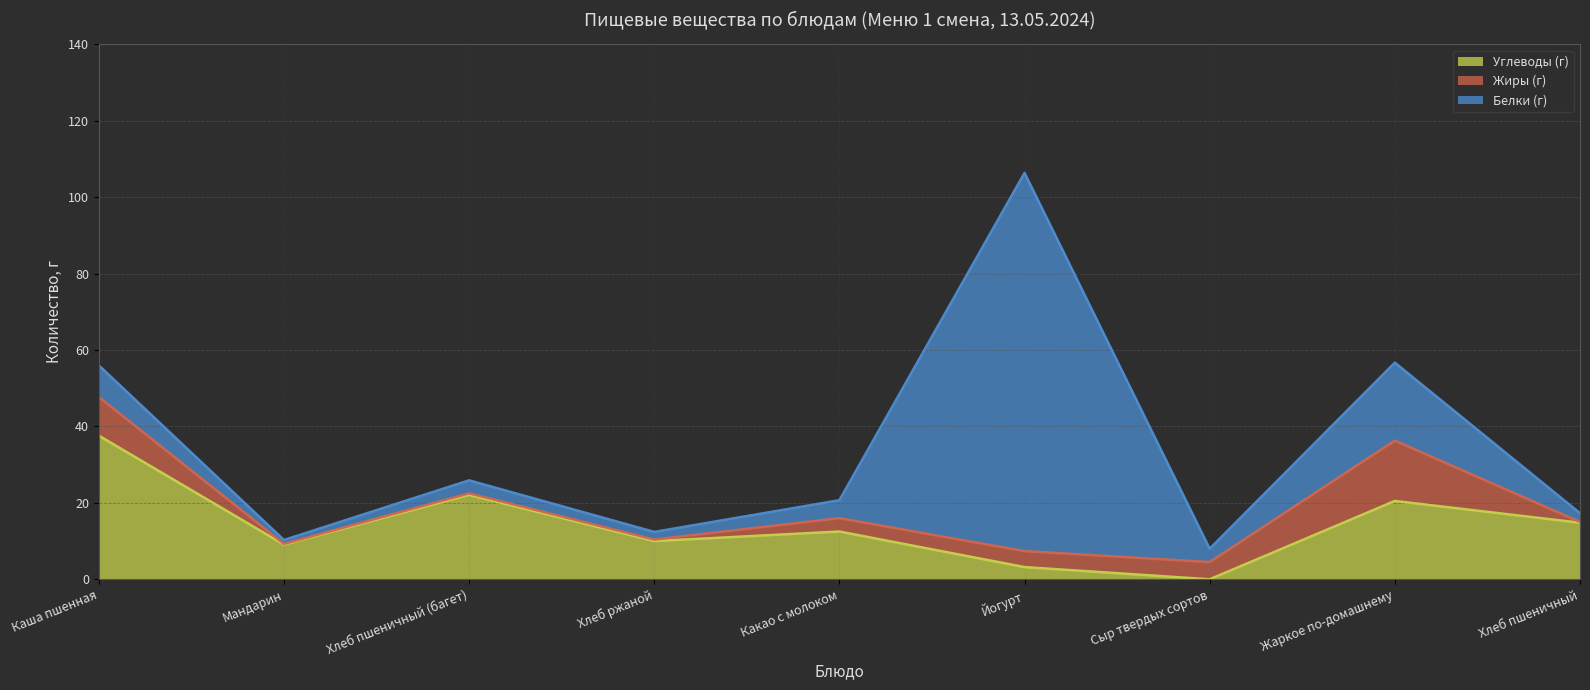

Which category has the highest value in the Углеводы (г) series?

Каша пшенная